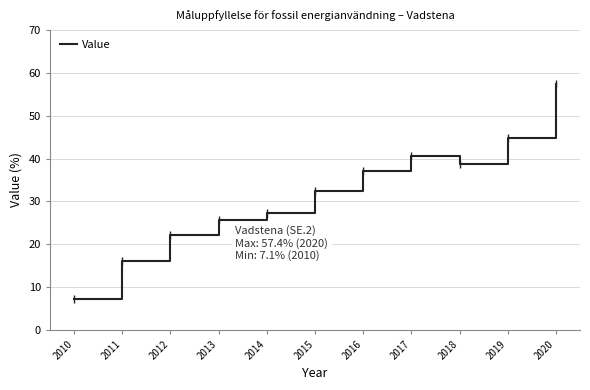

List the labels in order of value, largest first.

2020, 2019, 2017, 2018, 2016, 2015, 2014, 2013, 2012, 2011, 2010